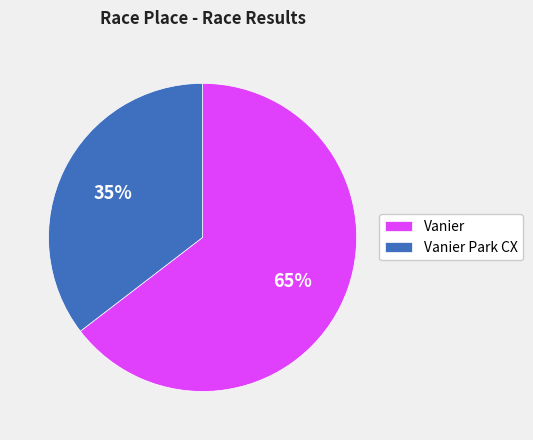

Do Vanier and Vanier Park CX together represent more than half of the pie?

Yes